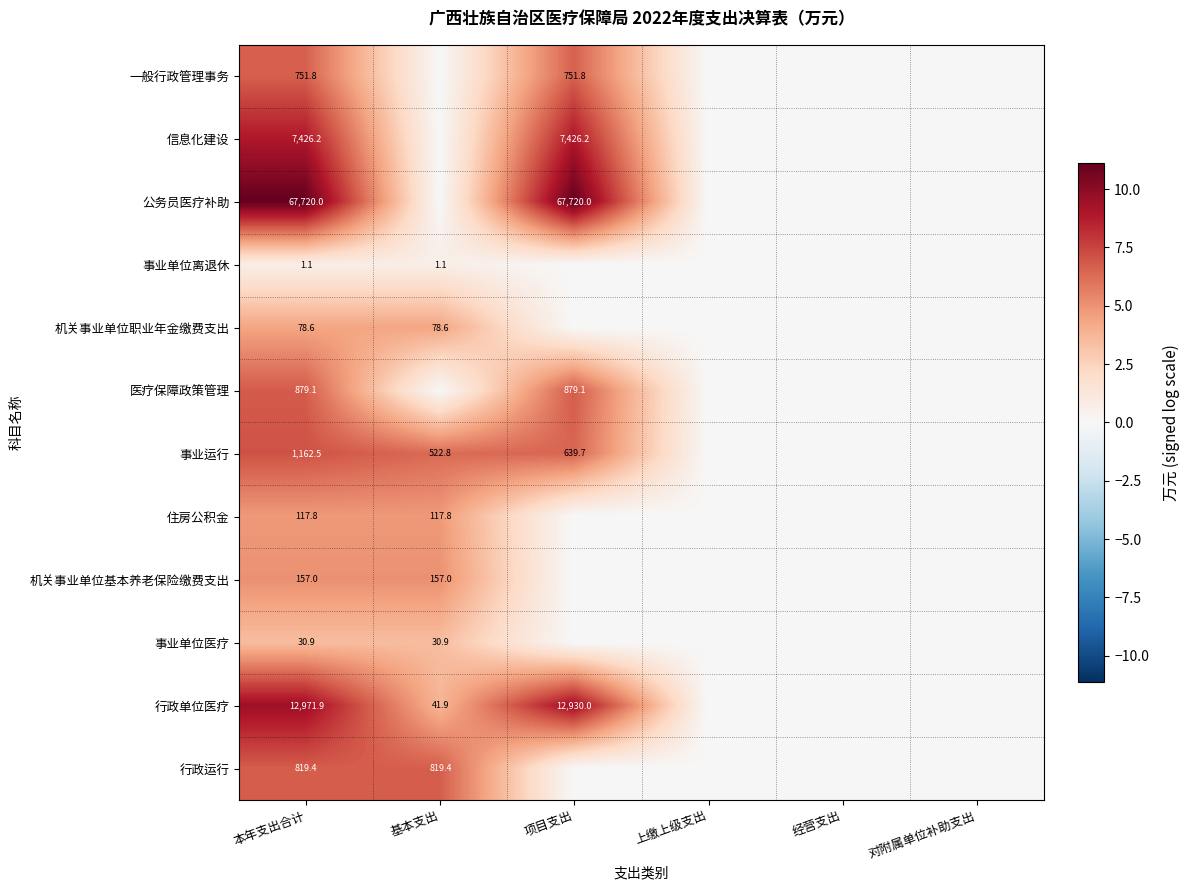

Is it true that 事业单位离退休 equals 1.5 at 本年支出合计?

False